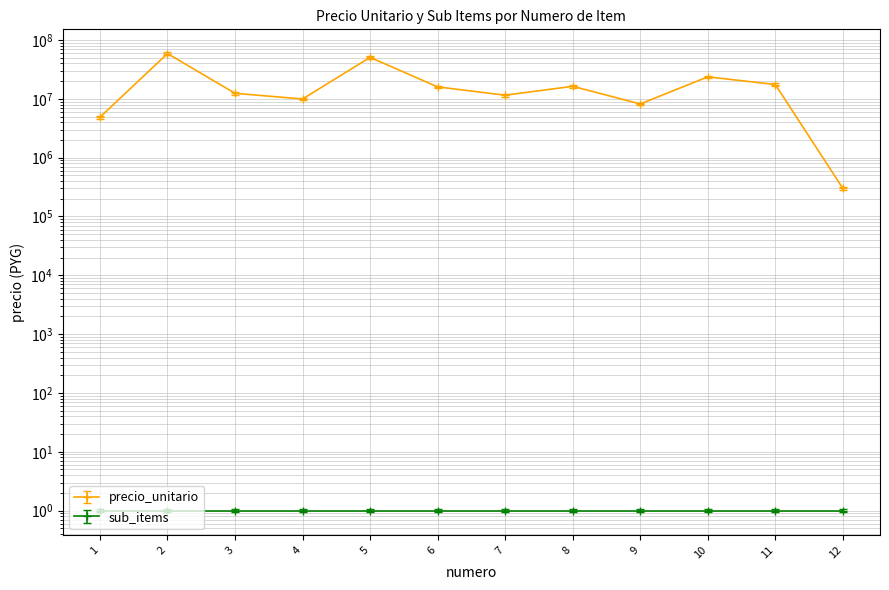

True or false: the data has more than 1 interior local peaks.

True